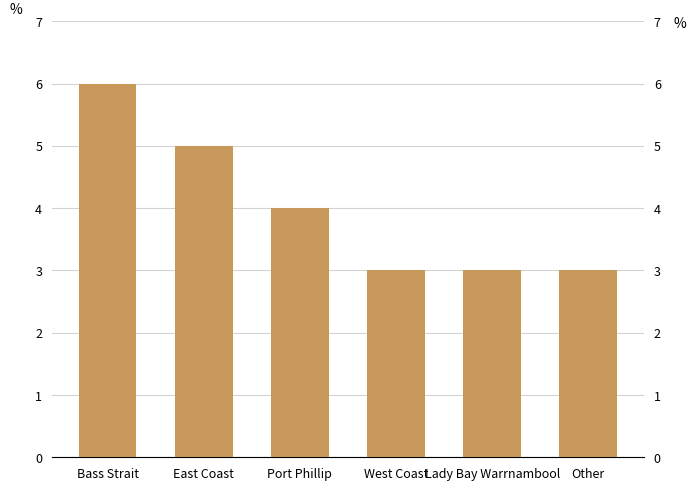

What position from the left is West Coast?

4